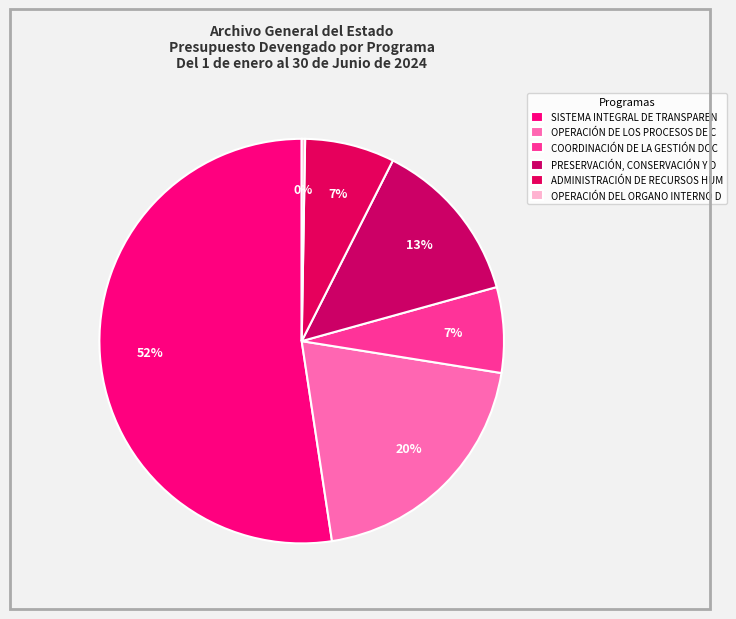

What is the majority slice?

SISTEMA INTEGRAL DE TRANSPARENCIA